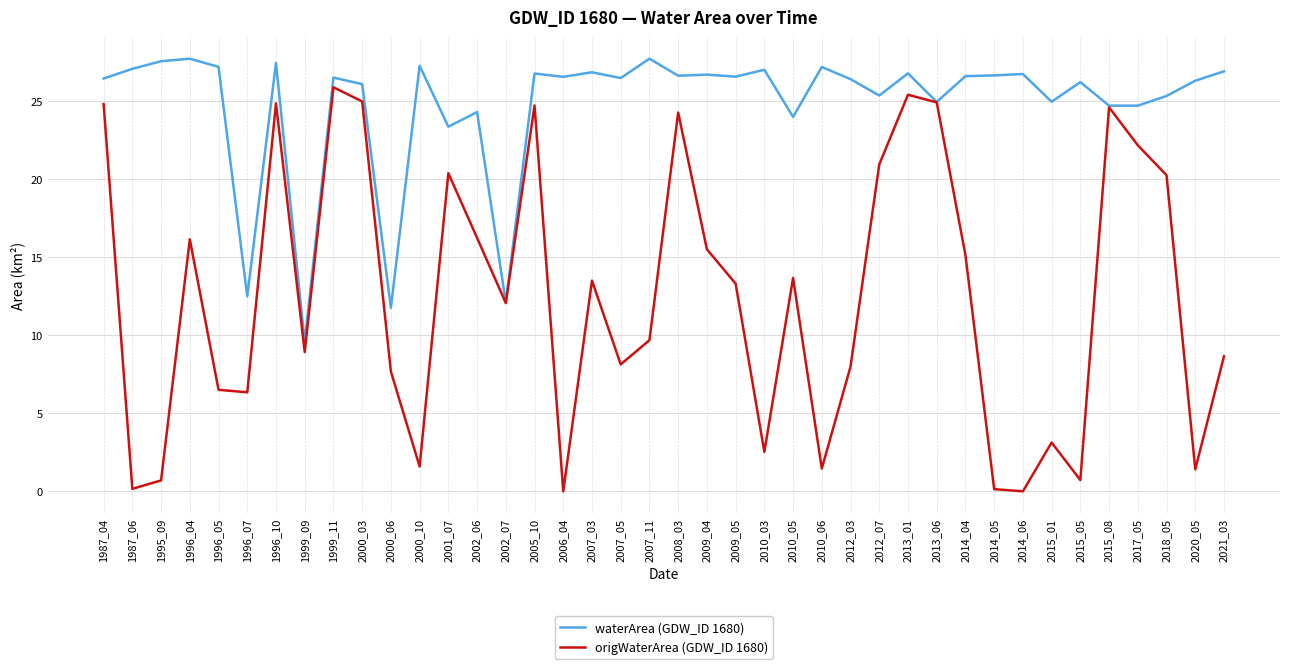

What are all the series names shown in the legend?

waterArea (GDW_ID 1680), origWaterArea (GDW_ID 1680)